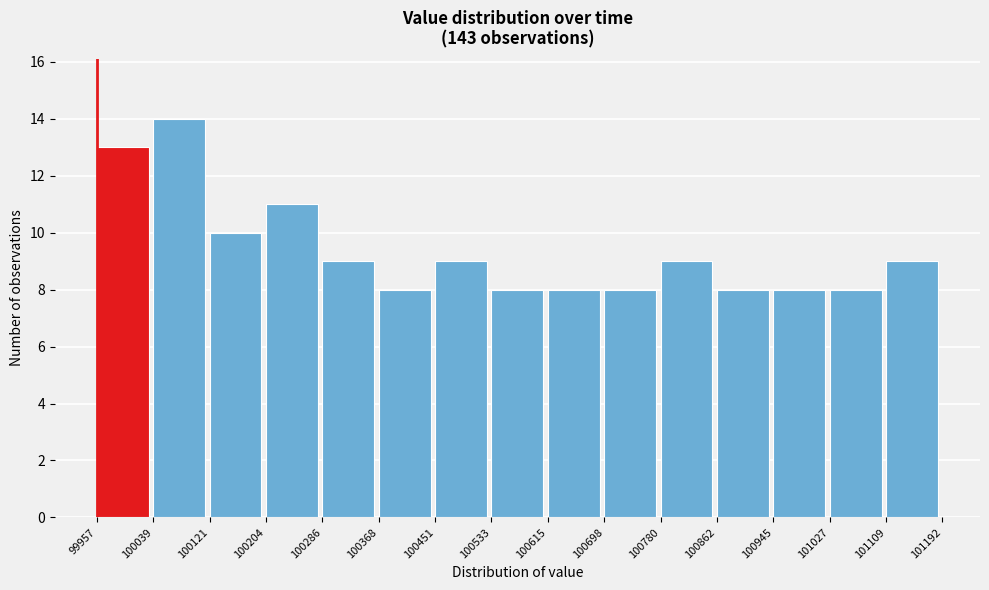

What is the height of the bar covering 100204 to 100286 on the x-axis? The values are not printed on the chart, so give them approximately, as read against the axis.

11